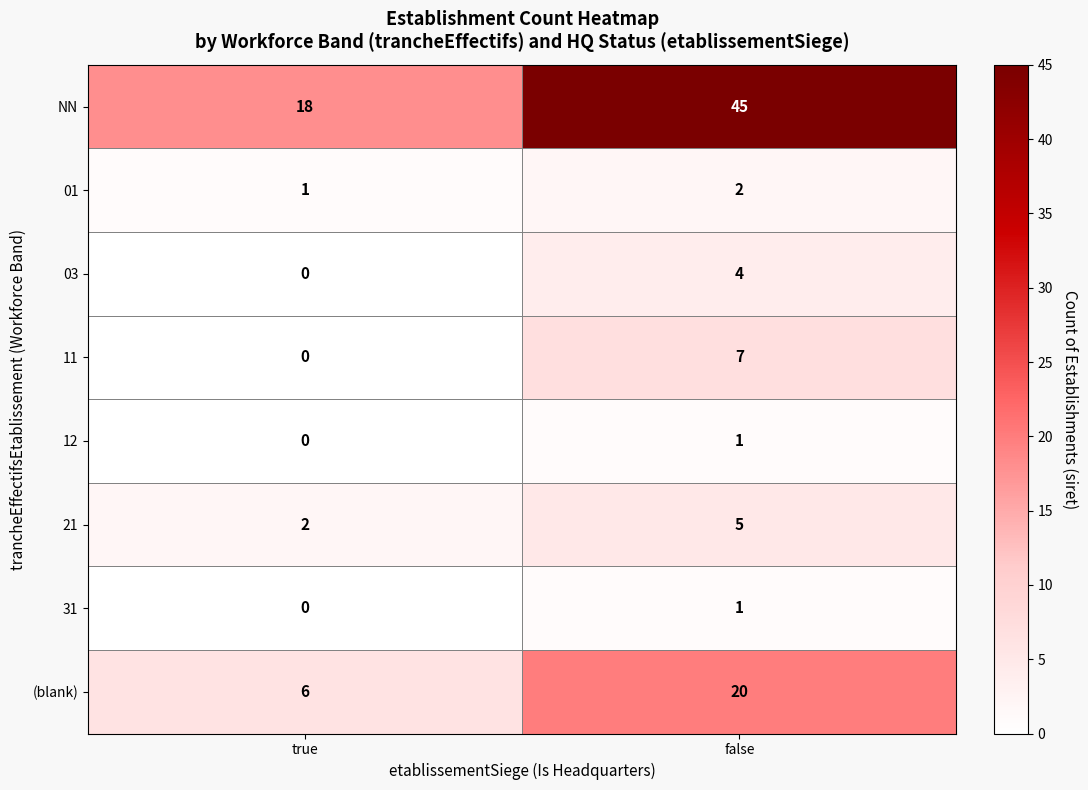

What is the minimum value for NN?

18